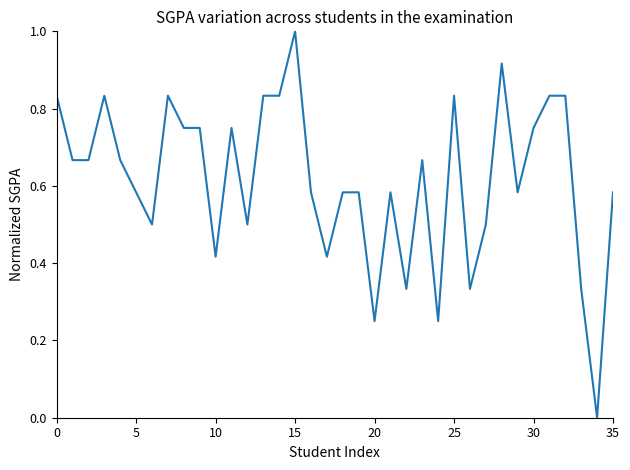

How many distinct data groups are displayed?

1